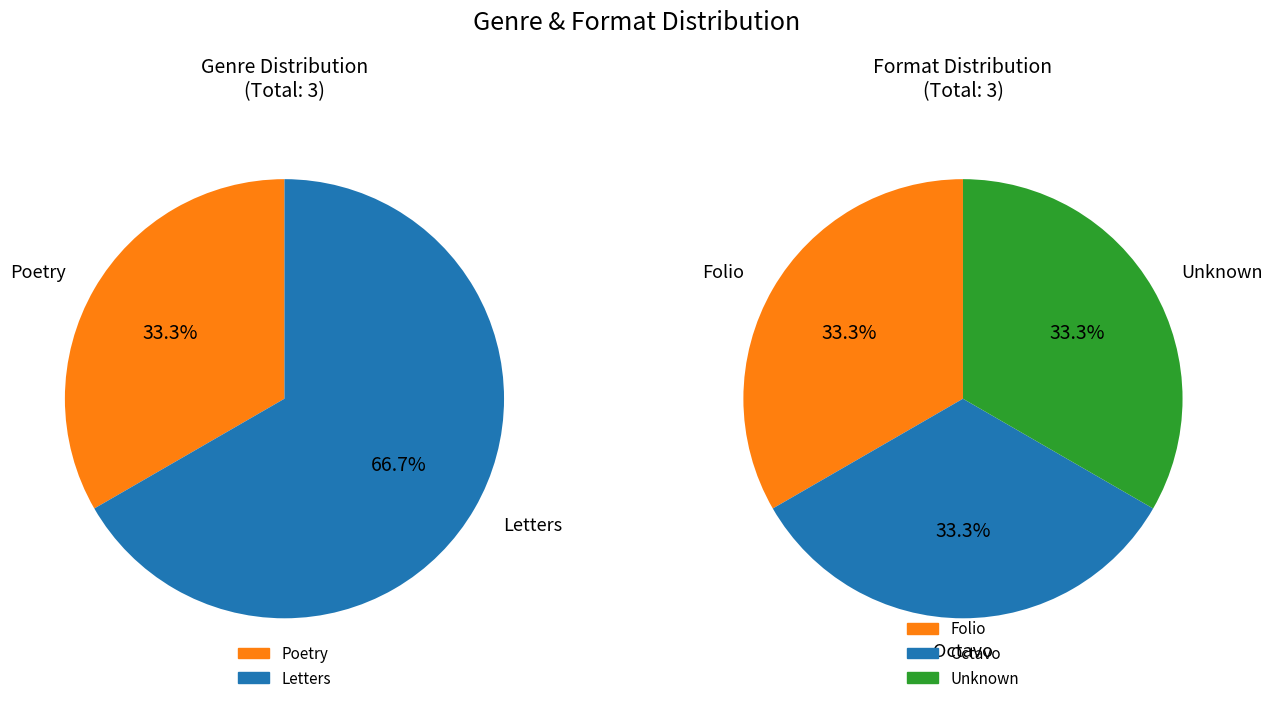

Is it true that Poetry is 33% of the pie?

True